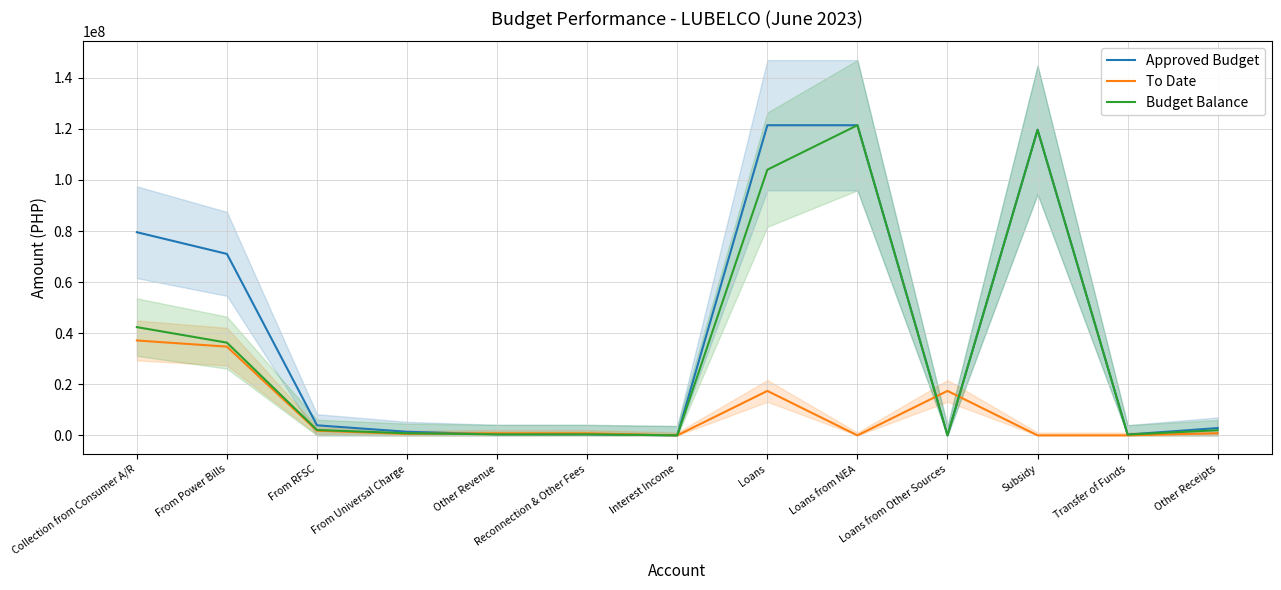

In Budget Balance, how many points are higher than both neighbors (excluding endpoints)?

3